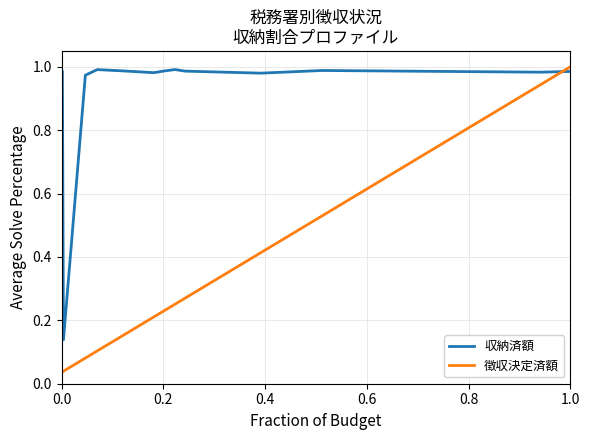

How many intersections are there between 徴収決定済額 and 収納済額?

1